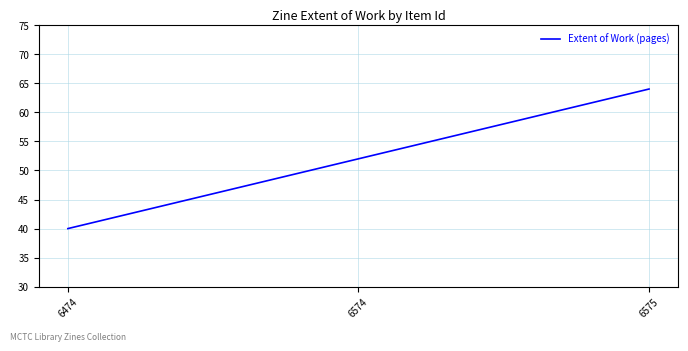

Count the values in the range 40 to 64.

3